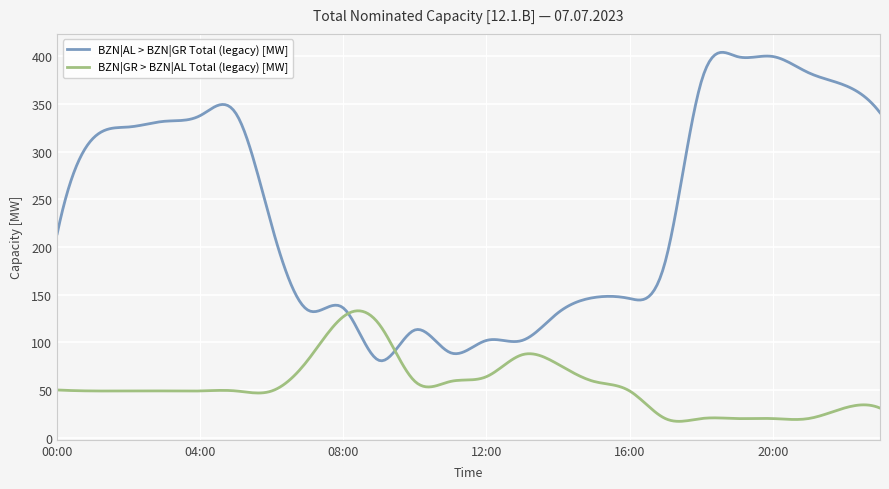

Which series has the largest range (max minus min)?

BZN|AL > BZN|GR Total (legacy) [MW]